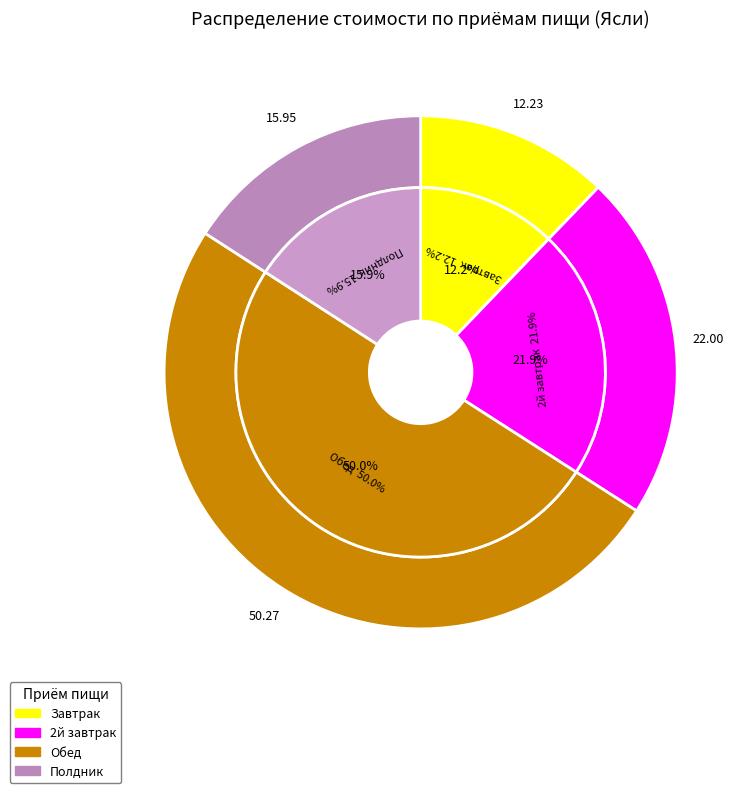

Count the number of slices in the pie.

4